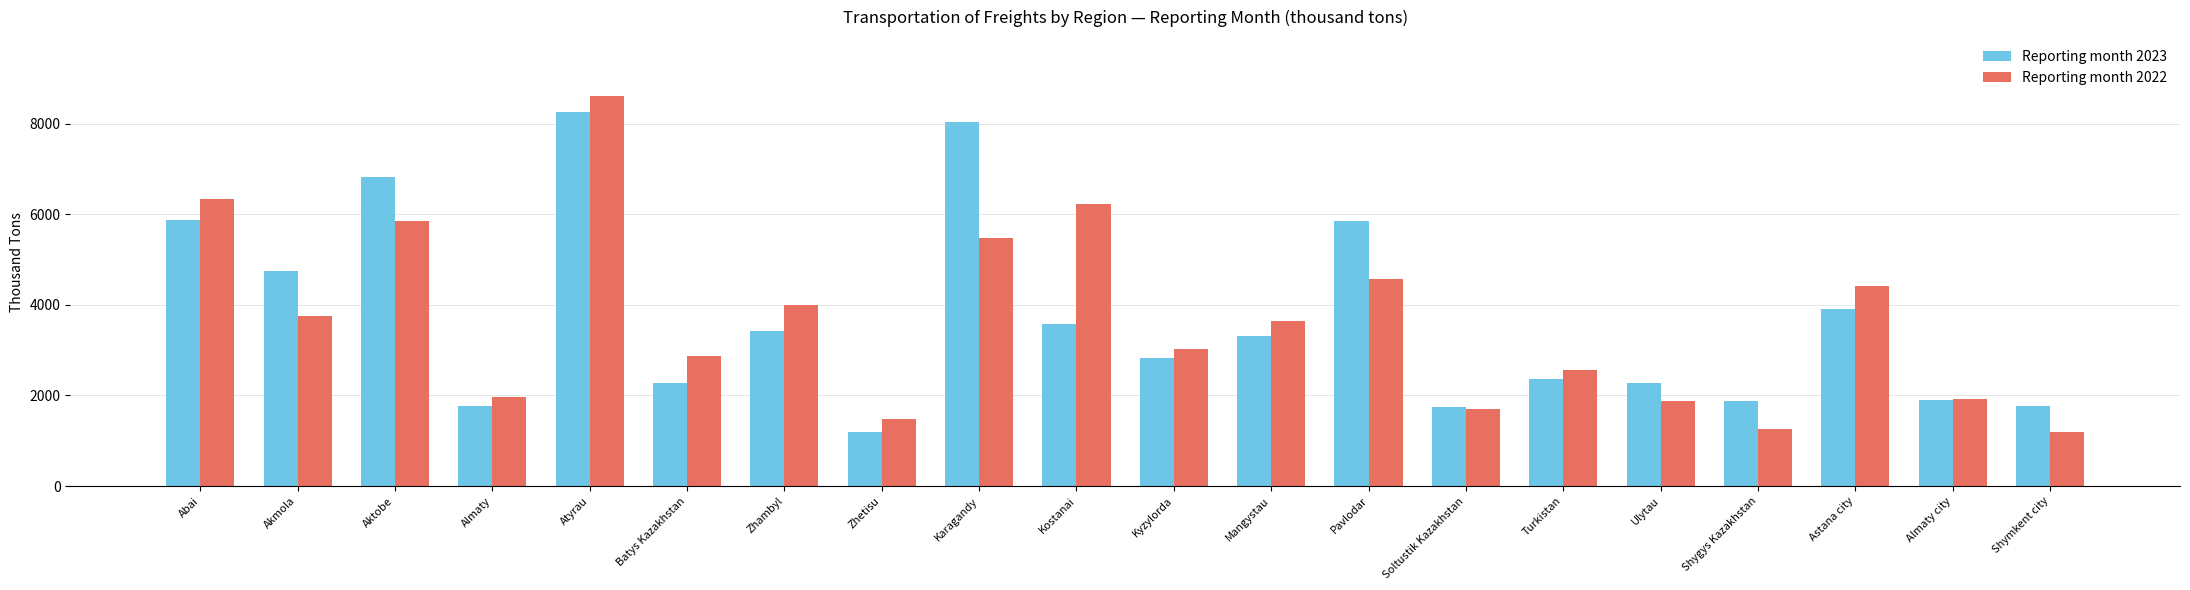

Is it true that Reporting month 2023 equals 7626.3 at Akmola?

False